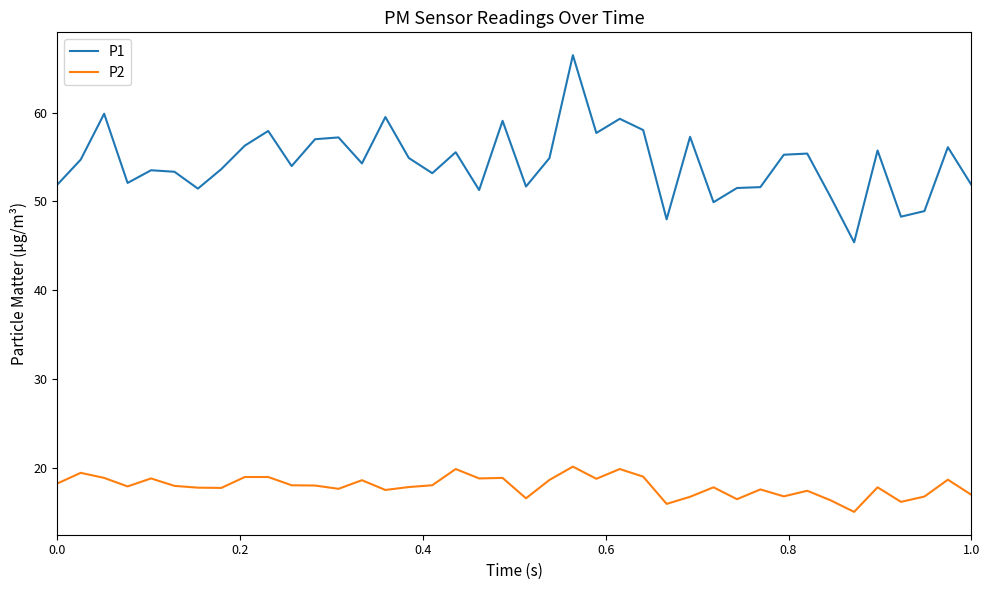

What is the difference between the maximum and minimum values in the P2 series?

5.1